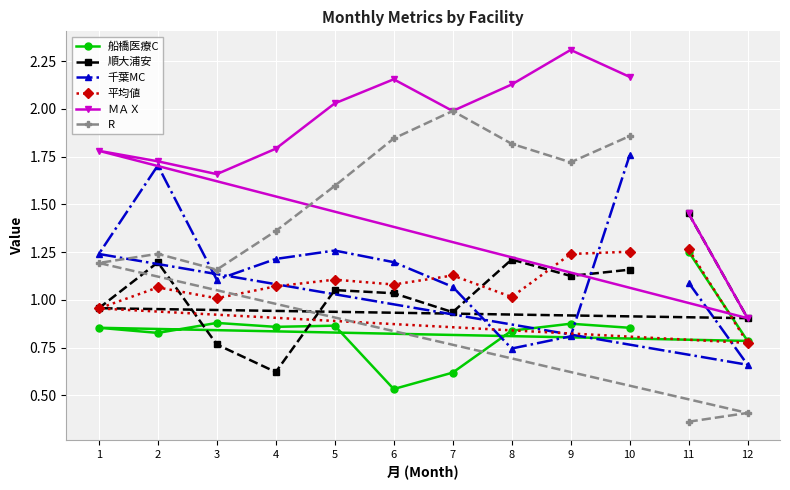

Is it true that 千葉MC equals 1.2 at 9?

False